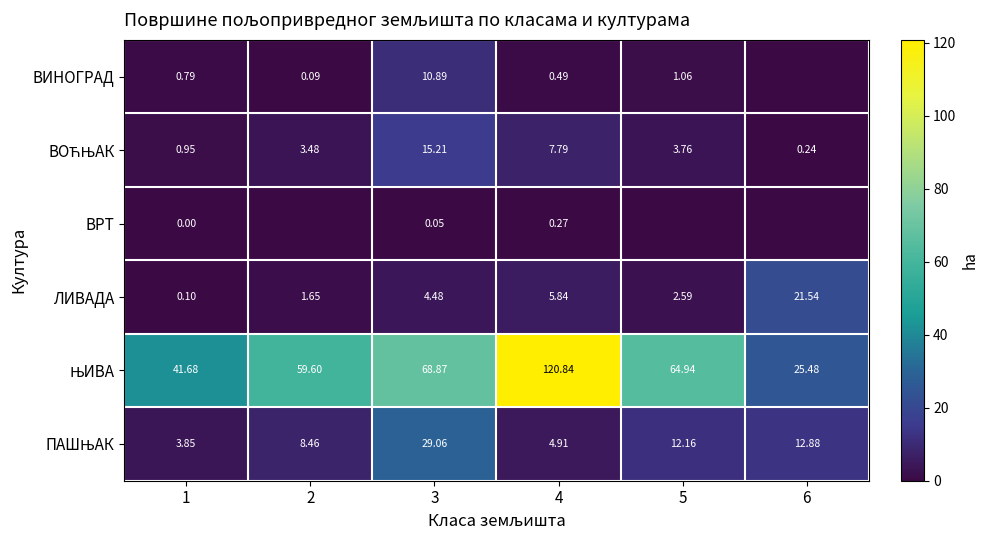

What is the difference between the maximum and minimum values in the ВОЋЊАК series?

15.0